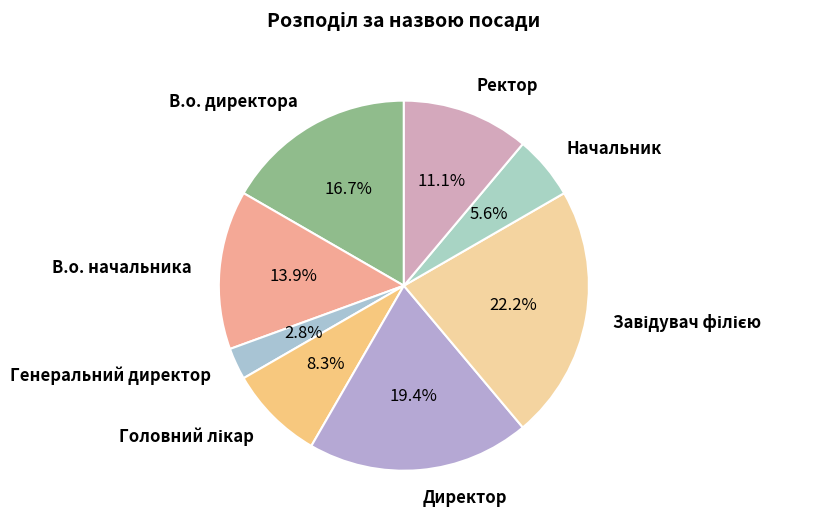

True or false: Генеральний директор accounts for 3% of the total.

True